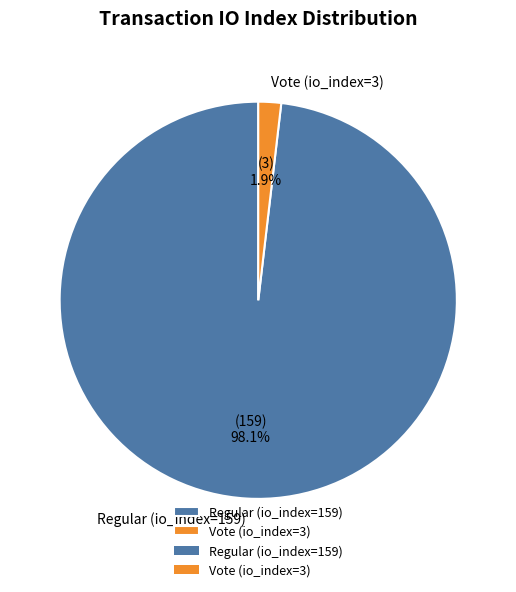

Count the number of slices in the pie.

2